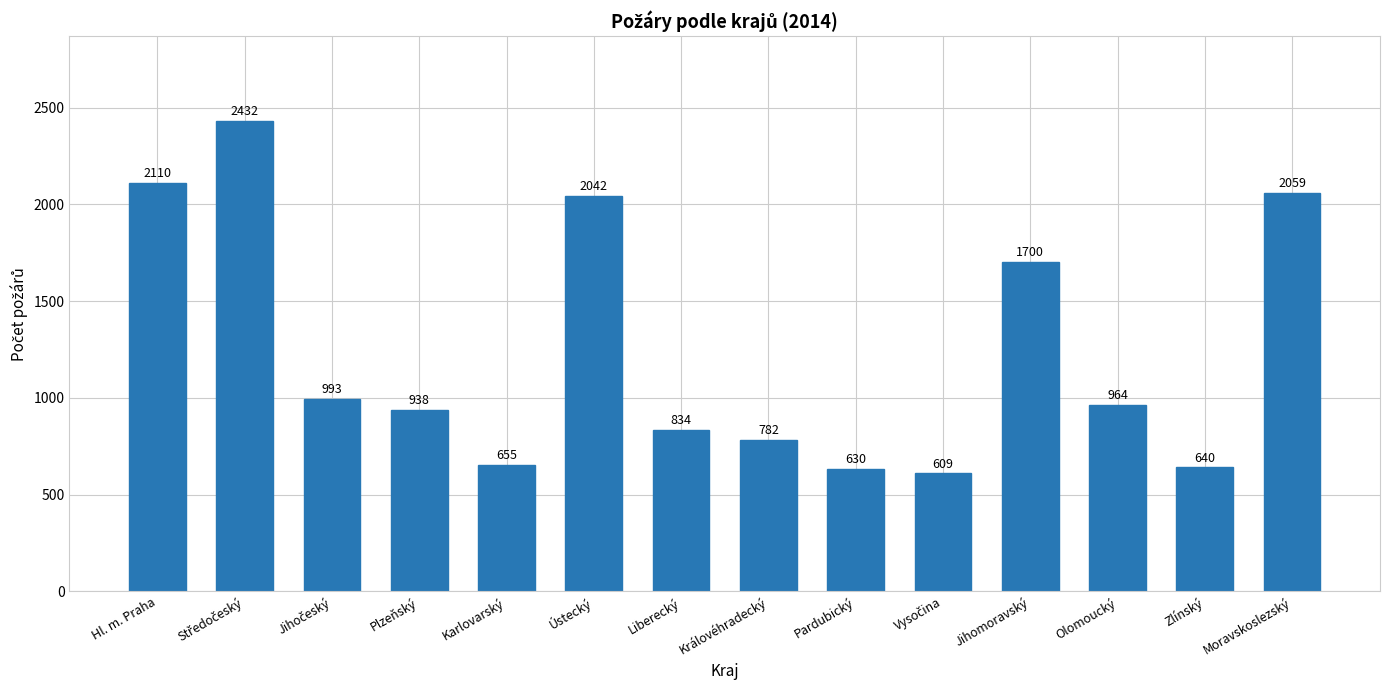

Reading left to right, transcribe all the data shown in this chart.

2110	2432	993	938	655	2042	834	782	630	609	1700	964	640	2059